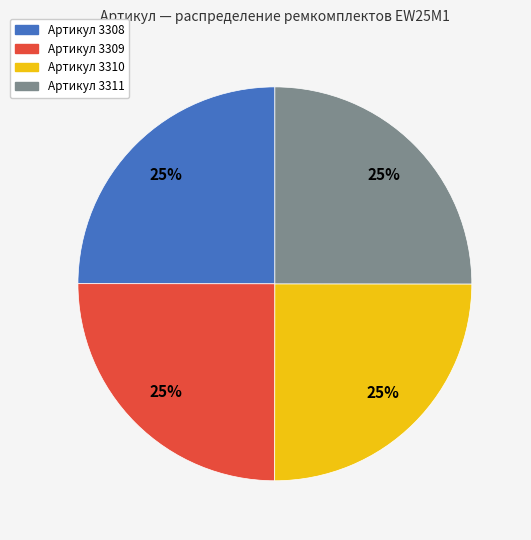

How many segments does this pie chart have?

4